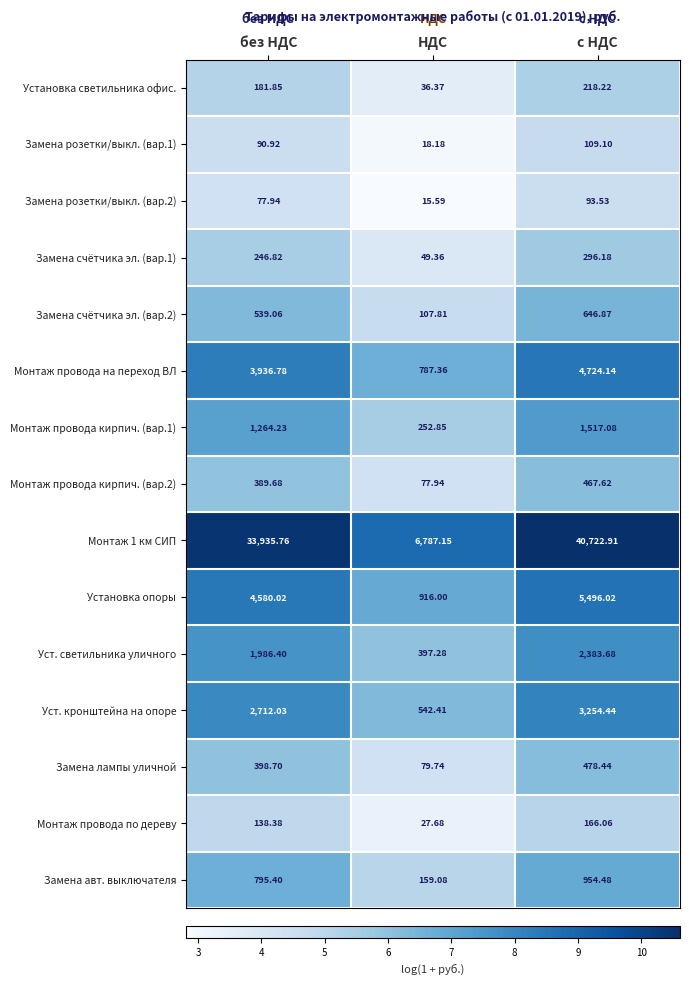

Rank the series at без НДС from lowest to highest value.

Замена розетки/выкл. (вар.2), Замена розетки/выкл. (вар.1), Монтаж провода по дереву, Установка светильника офис., Замена счётчика эл. (вар.1), Монтаж провода кирпич. (вар.2), Замена лампы уличной, Замена счётчика эл. (вар.2), Замена авт. выключателя, Монтаж провода кирпич. (вар.1), Уст. светильника уличного, Уст. кронштейна на опоре, Монтаж провода на переход ВЛ, Установка опоры, Монтаж 1 км СИП